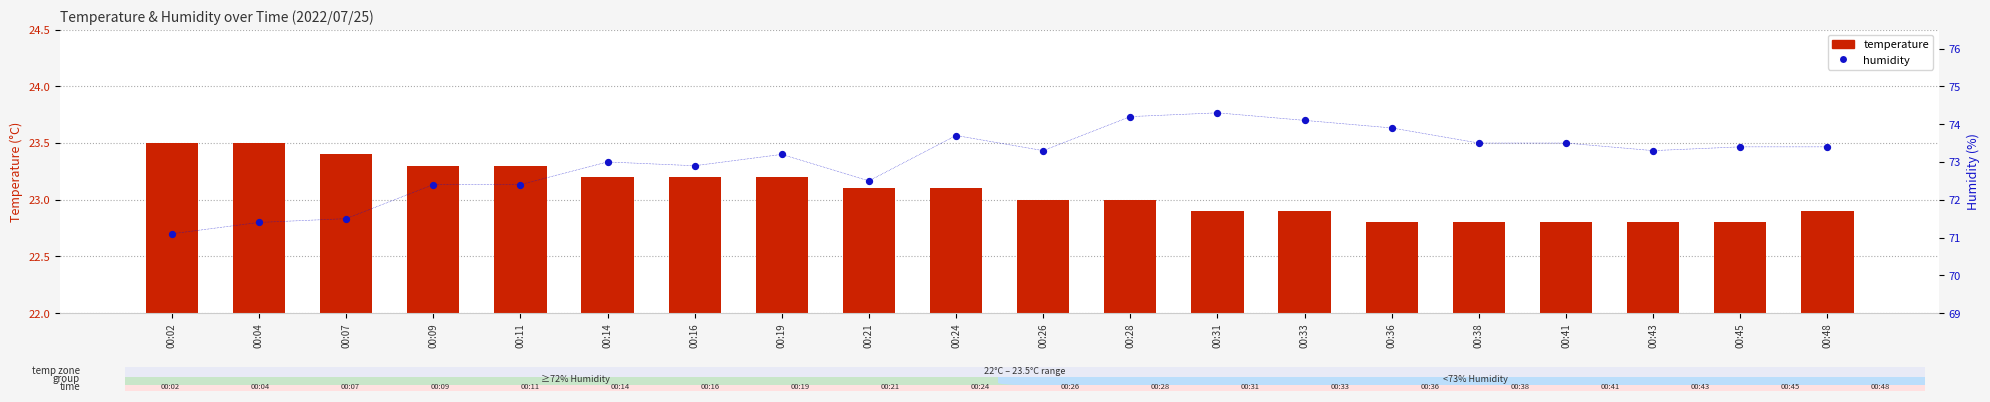

What is the total value across all series at 00:21?

95.6